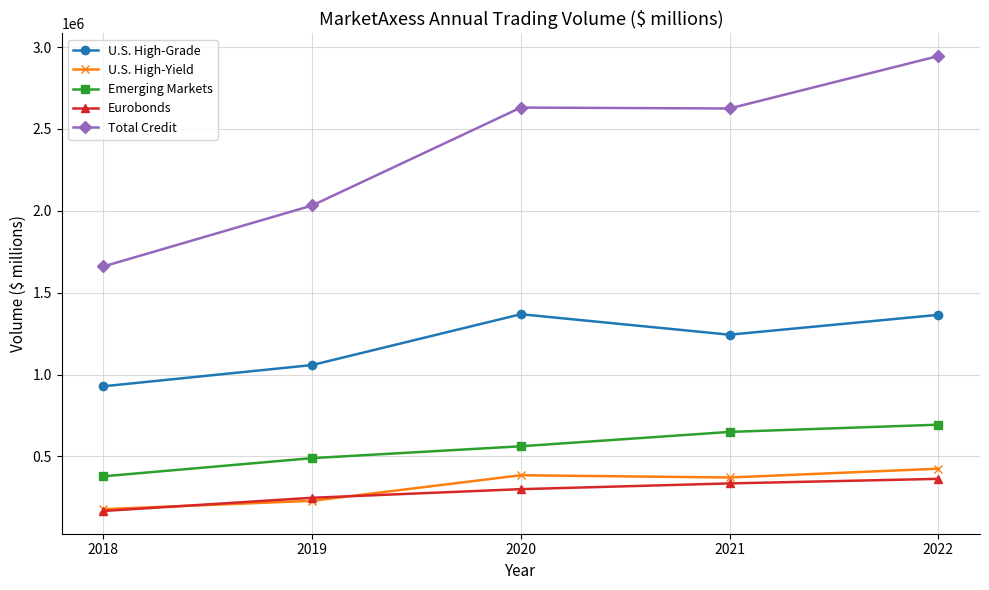

What is the sum of all Total Credit values?

11892374